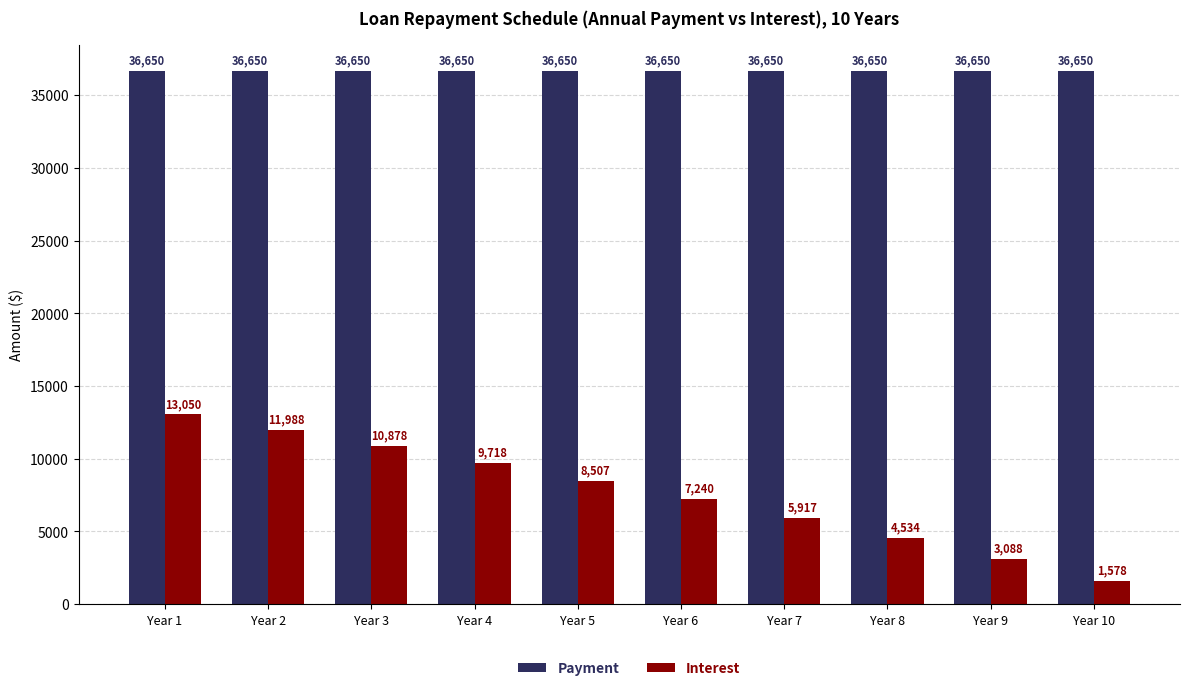

Does the chart contain stacked bars?

No